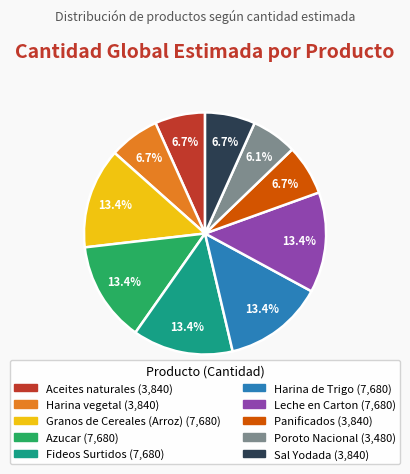

What is the smallest slice in the pie chart?

Poroto Nacional